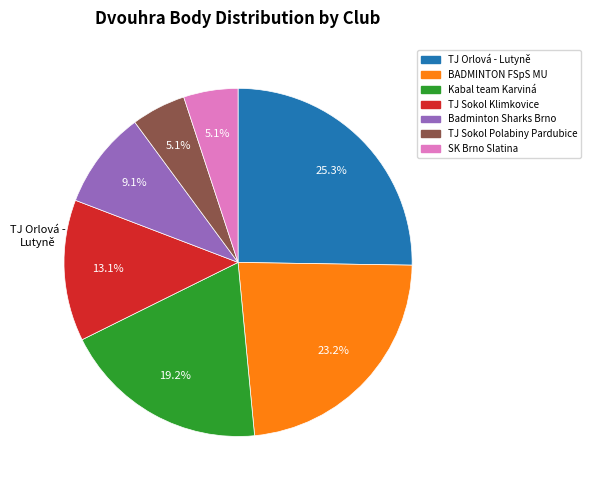

How many slices are in this pie chart?

7